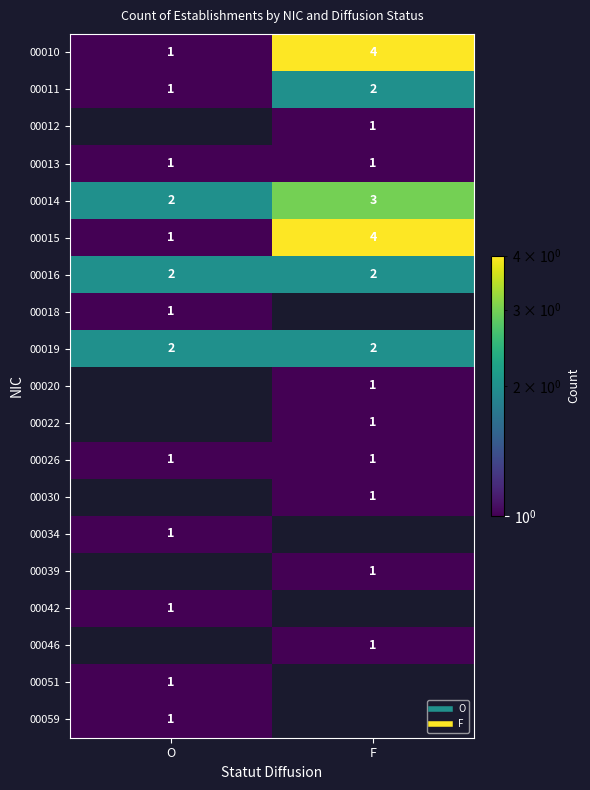

What is the difference between the maximum and minimum values in the 00015 series?

3.0